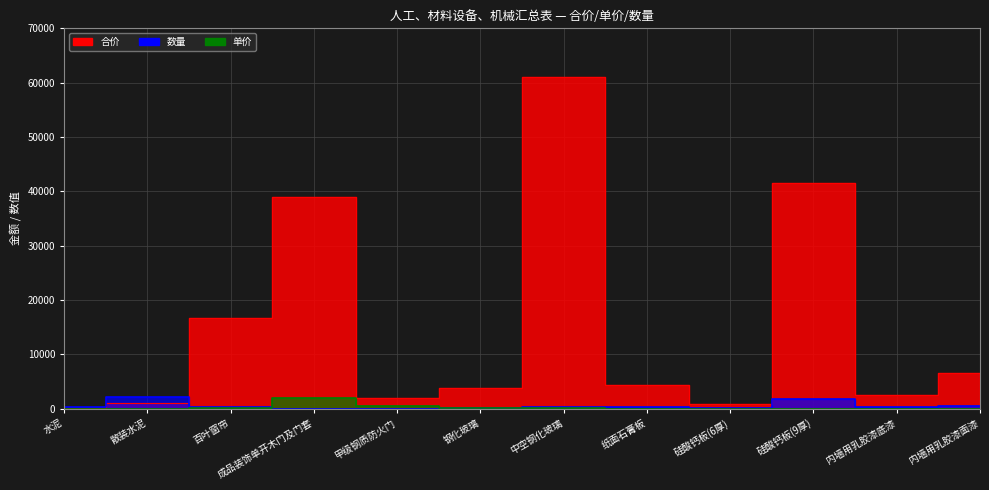

Where is 单价 nearest to the value 973?

甲级钢质防火门